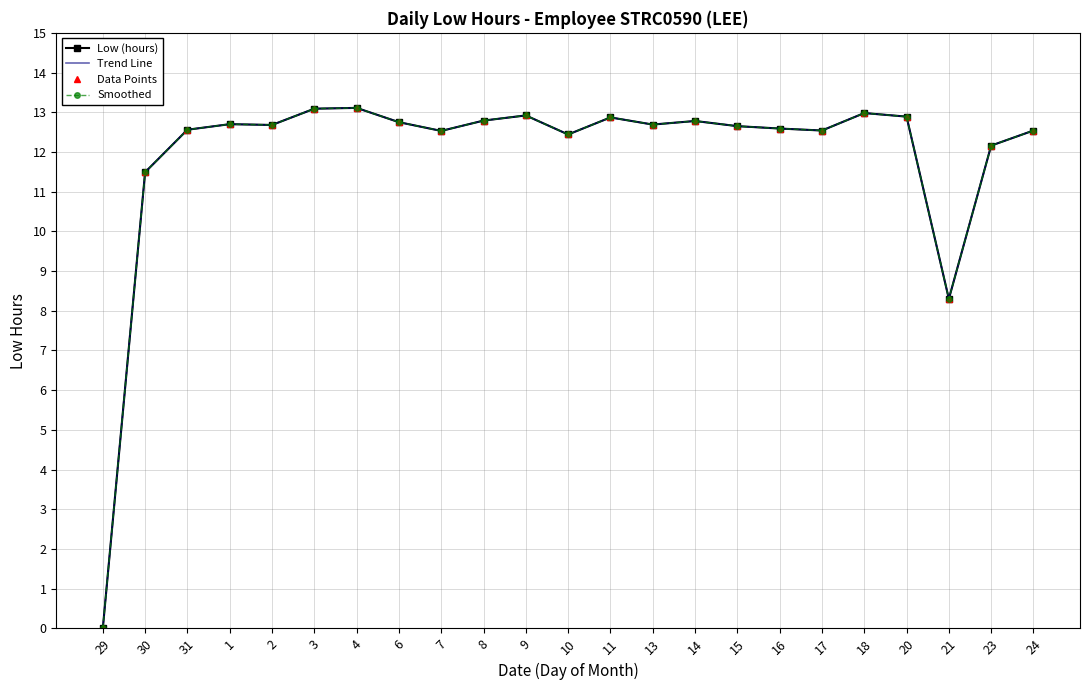

Reading left to right, list all the values displayed in this chart.

Low (hours): 0.0	11.5	12.6	12.7	12.7	13.1	13.1	12.8	12.5	12.8	12.9	12.4	12.9	12.7	12.8	12.7	12.6	12.5	13.0	12.9	8.3	12.2	12.5
Trend Line: 0.0	11.5	12.6	12.7	12.7	13.1	13.1	12.8	12.5	12.8	12.9	12.4	12.9	12.7	12.8	12.7	12.6	12.5	13.0	12.9	8.3	12.2	12.5
Data Points: 0.0	11.5	12.6	12.7	12.7	13.1	13.1	12.8	12.5	12.8	12.9	12.4	12.9	12.7	12.8	12.7	12.6	12.5	13.0	12.9	8.3	12.2	12.5
Smoothed: 0.0	11.5	12.6	12.7	12.7	13.1	13.1	12.8	12.5	12.8	12.9	12.4	12.9	12.7	12.8	12.7	12.6	12.5	13.0	12.9	8.3	12.2	12.5